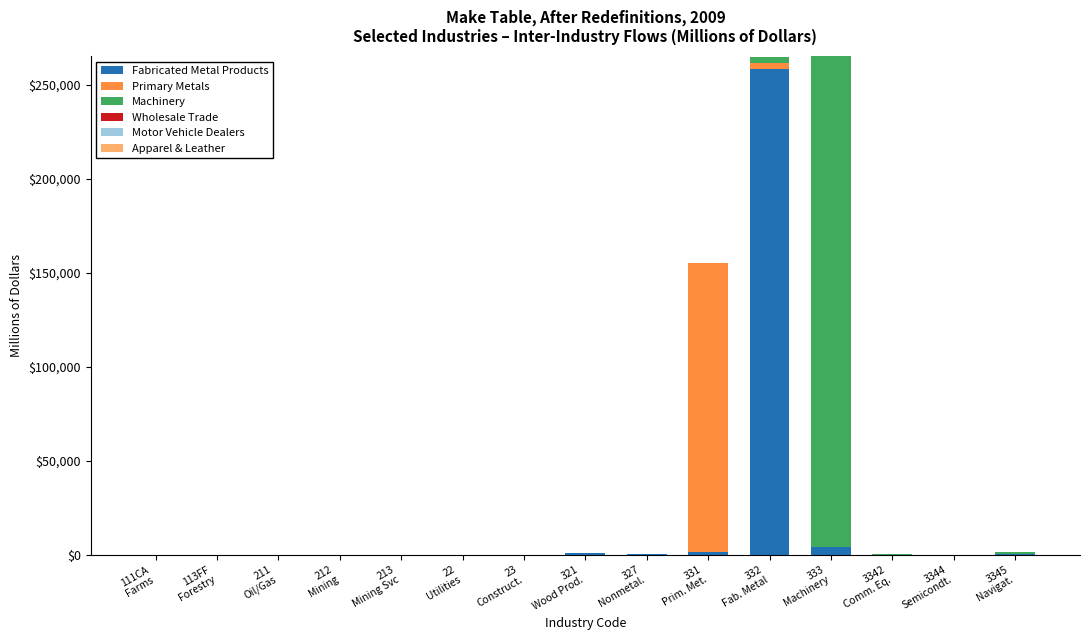

What is the maximum value for Fabricated Metal Products?

257990.8